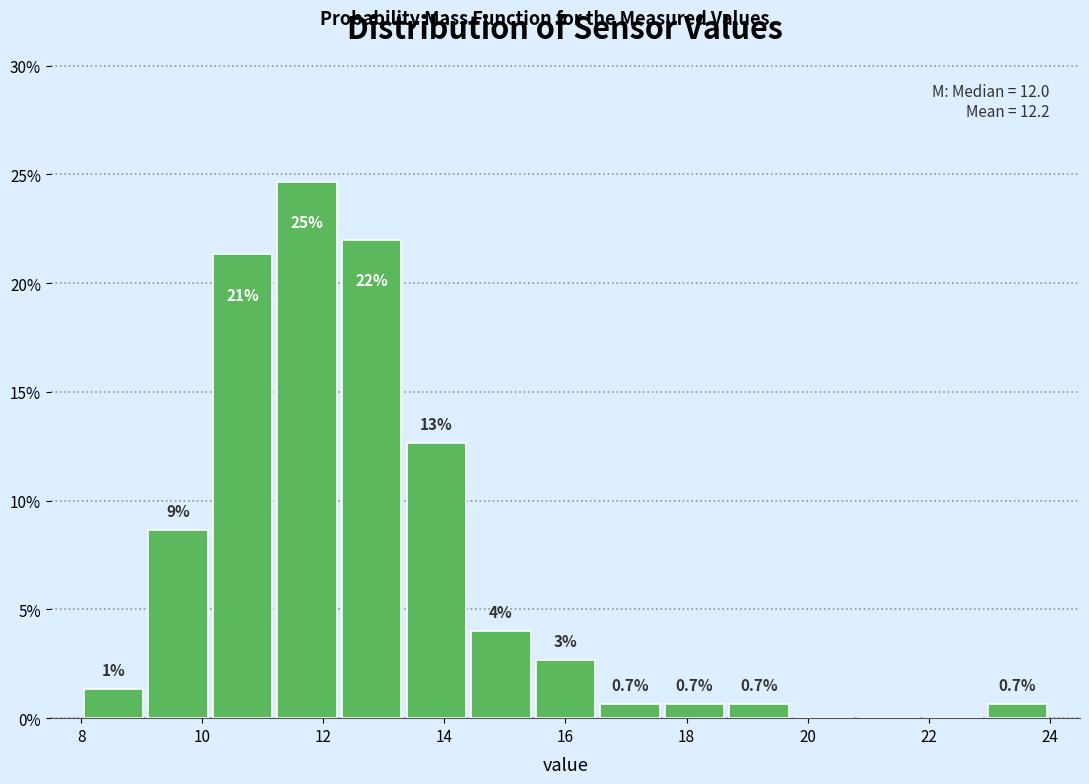

Which range on the x-axis has the tallest bar?

11.2 to 12.2